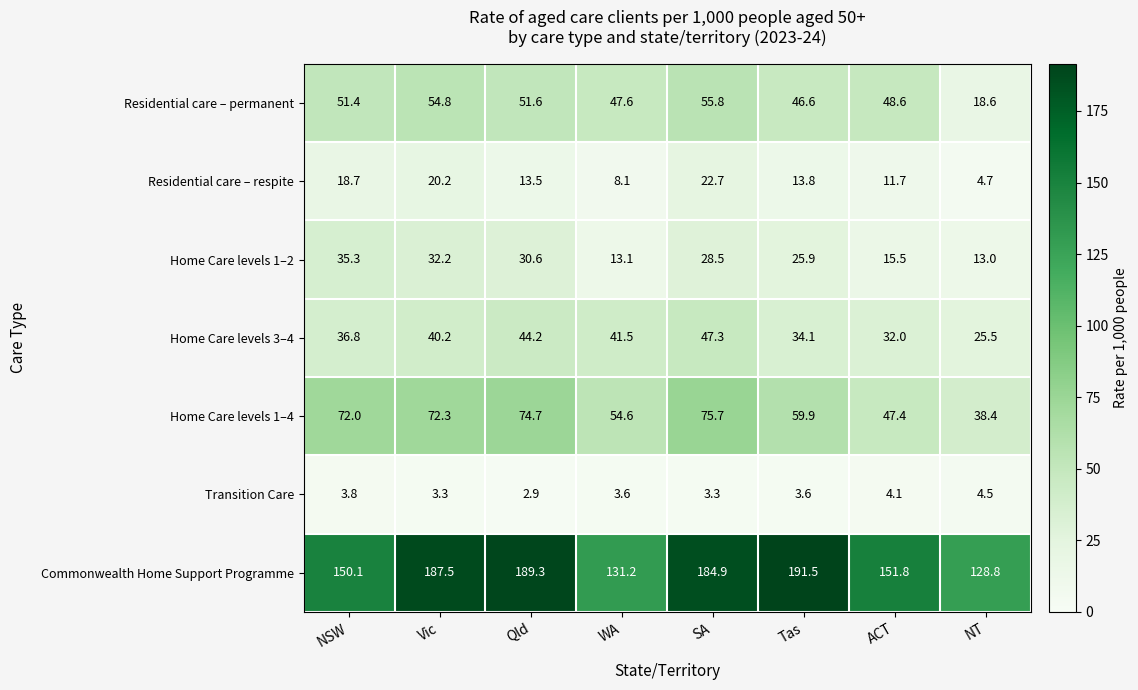

How many values in the Residential care – respite series are below 13?

3